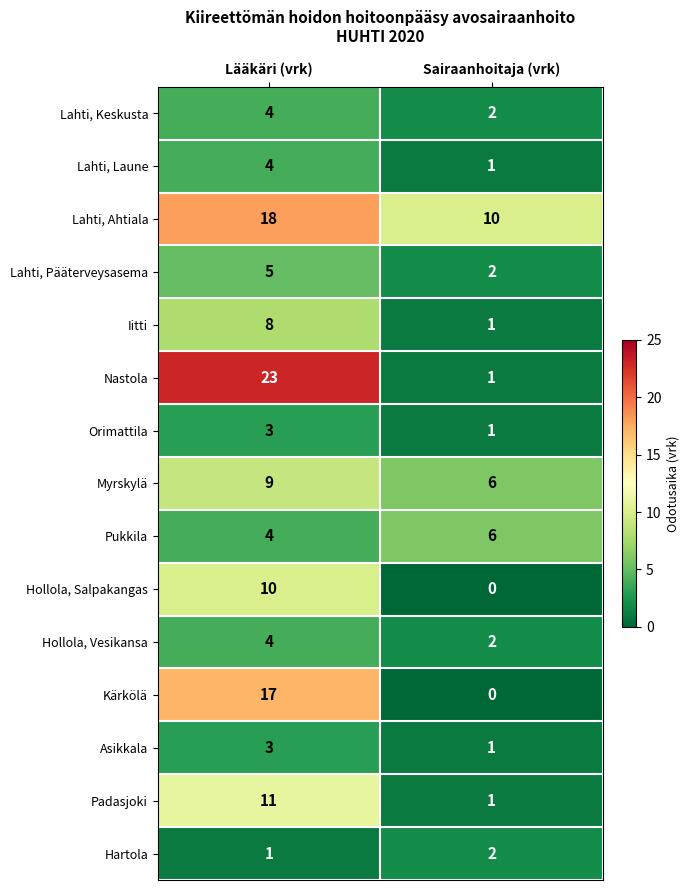

What value does the Orimattila series have at Lääkäri (vrk)?

3